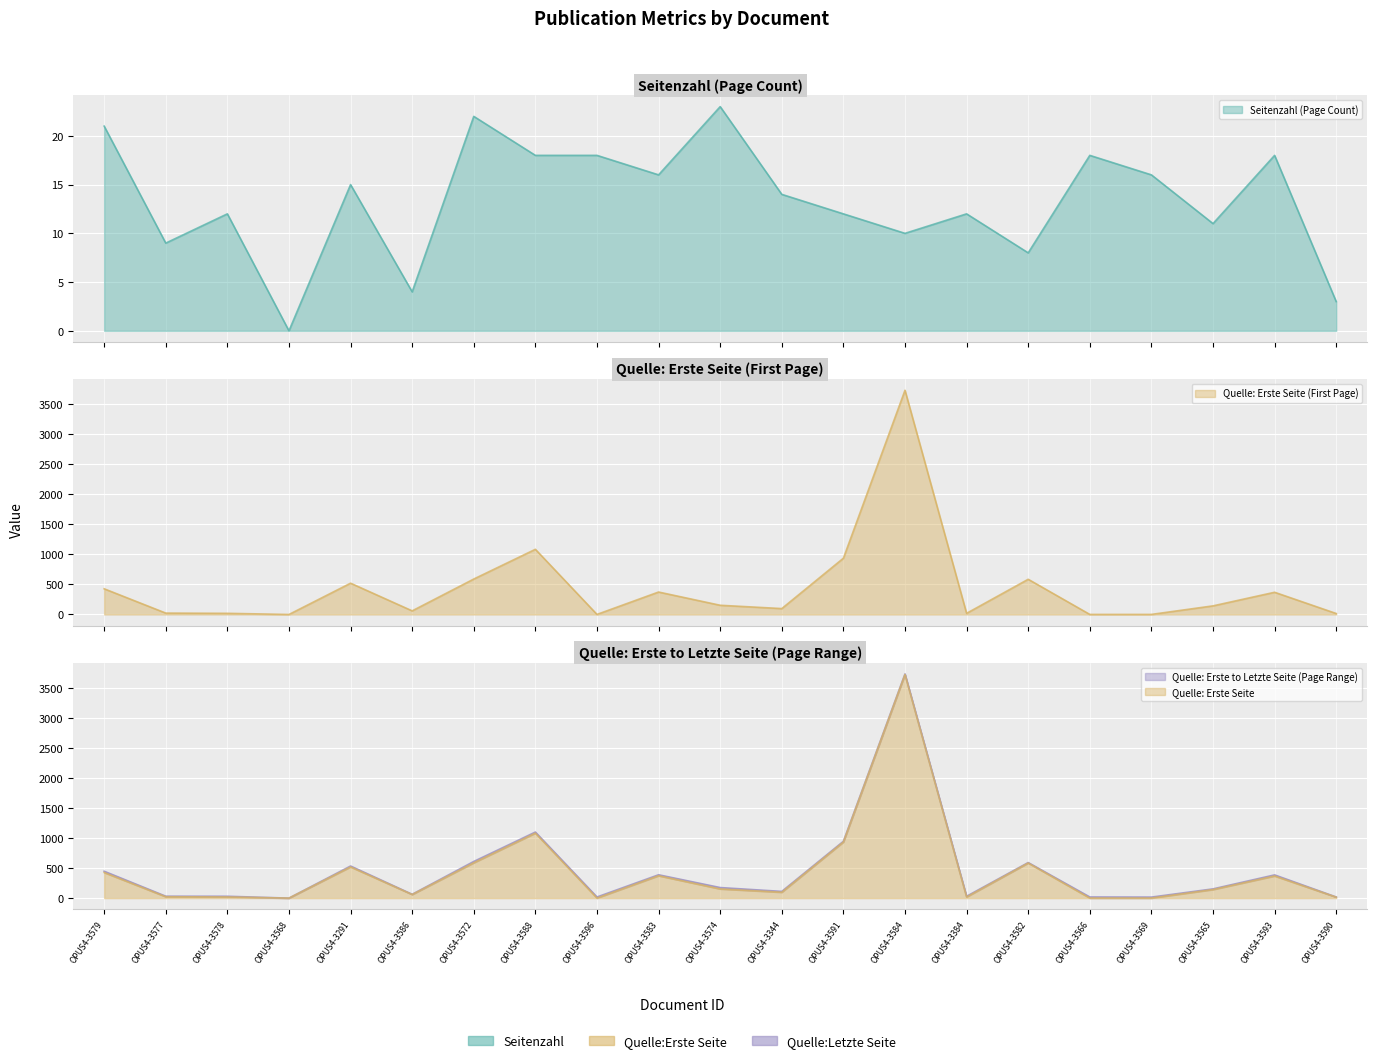

In Seitenzahl, how many points are lower than both neighbors (excluding endpoints)?

7